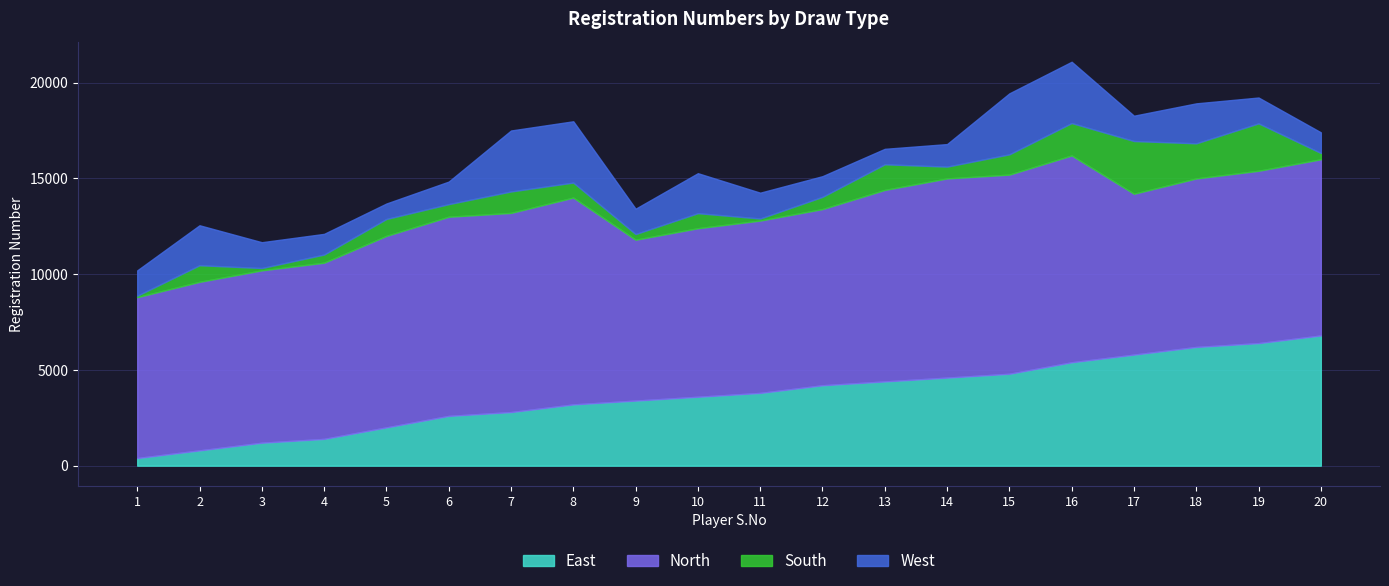

True or false: Ranking Q has a value of 23 at 12.

False